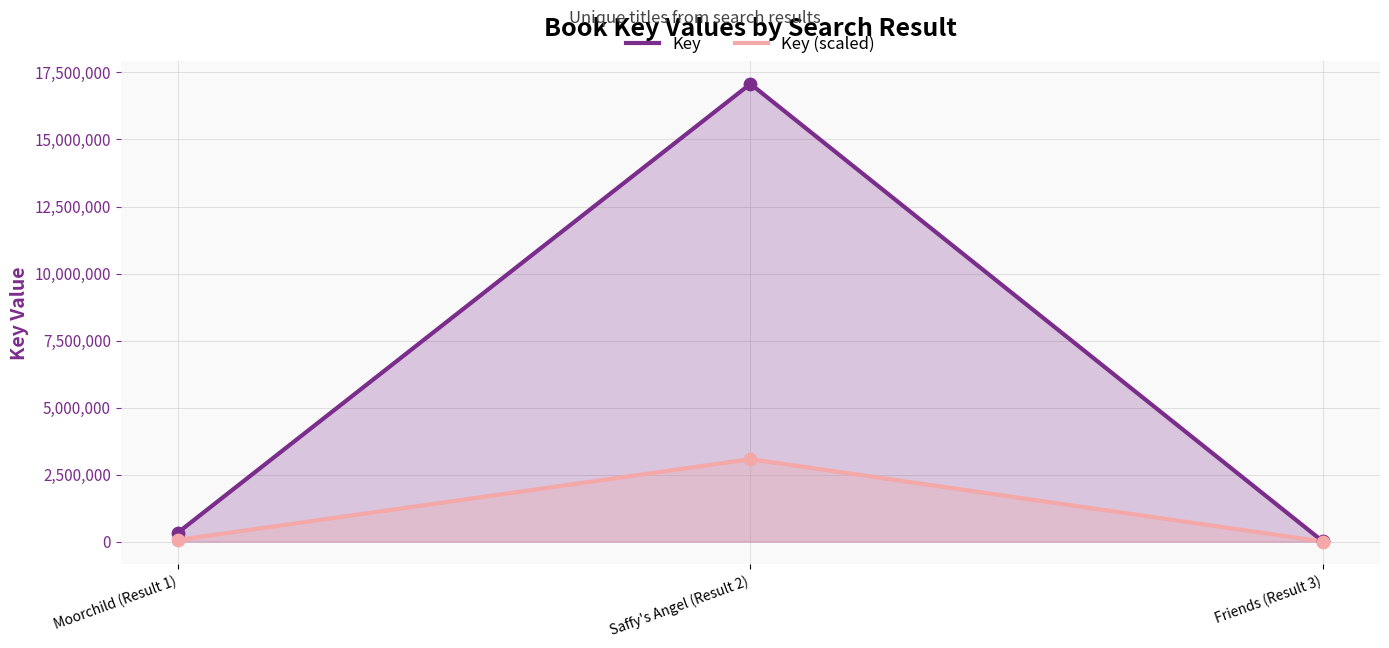

What are all the series names shown in the legend?

Key, Key (scaled)